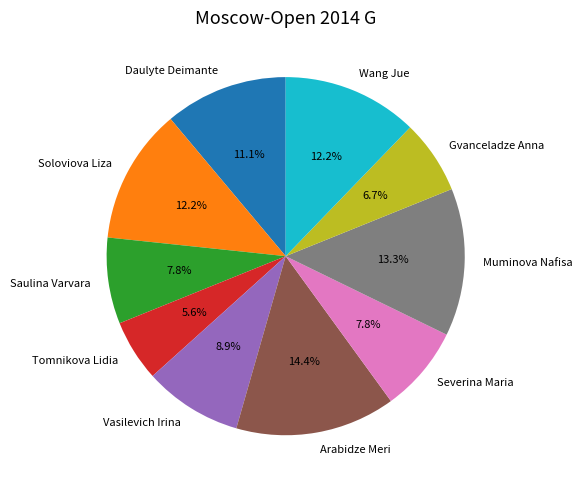

Approximately how many times larger is the value at Severina Maria compared to Daulyte Deimante?

0.7